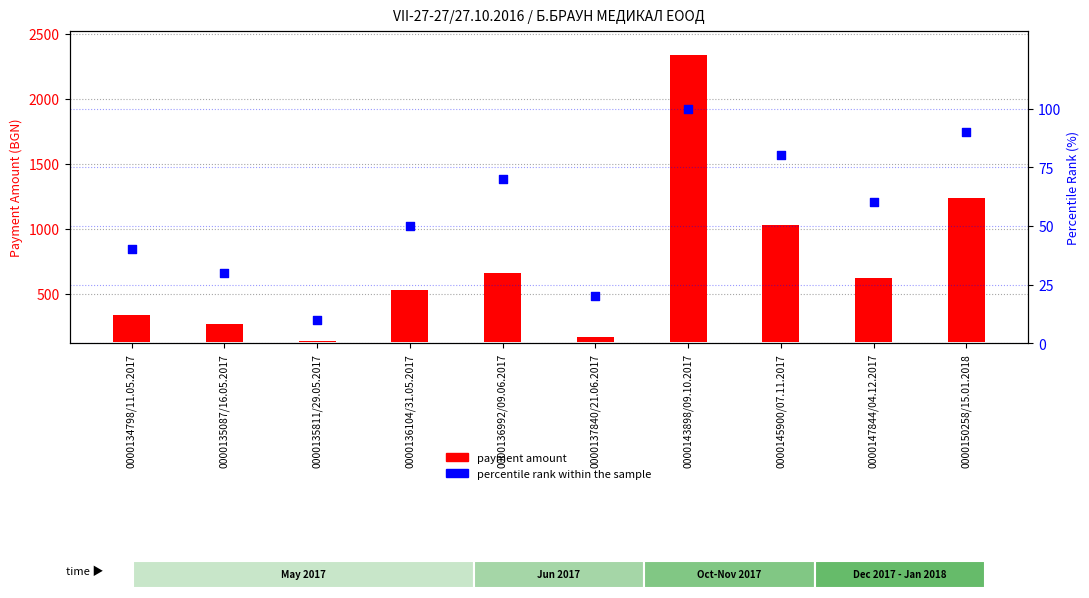

Which series reaches the minimum Y coordinate?

payment amount